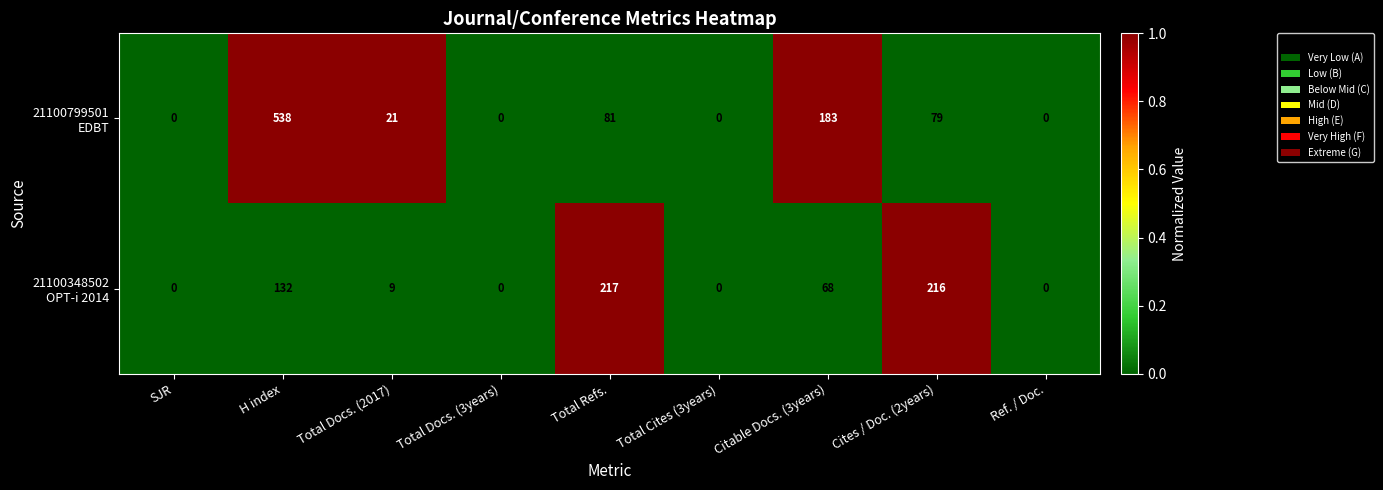

What is the greatest value displayed?

538